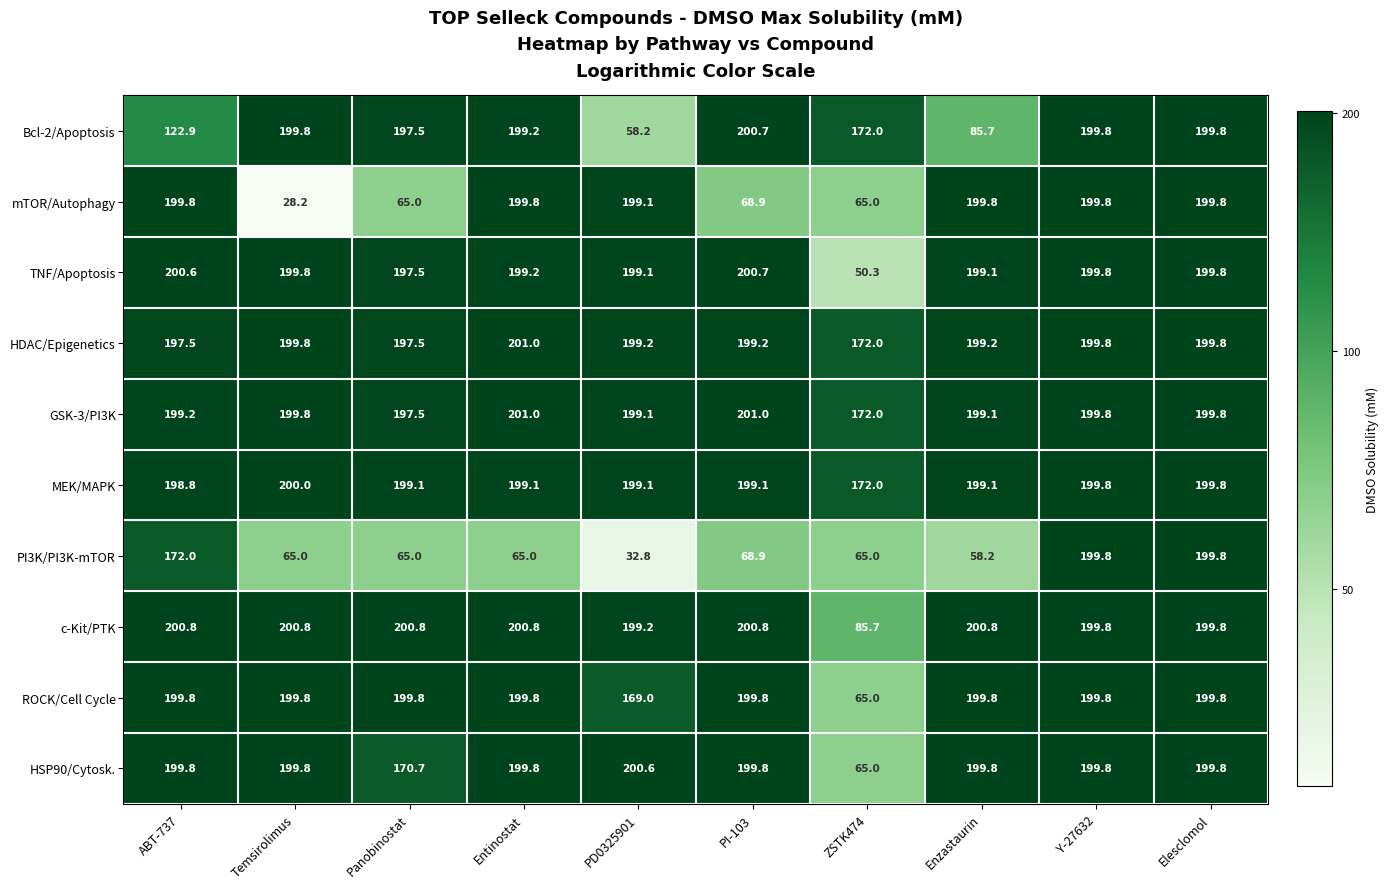

Count the number of categories in the chart.

10